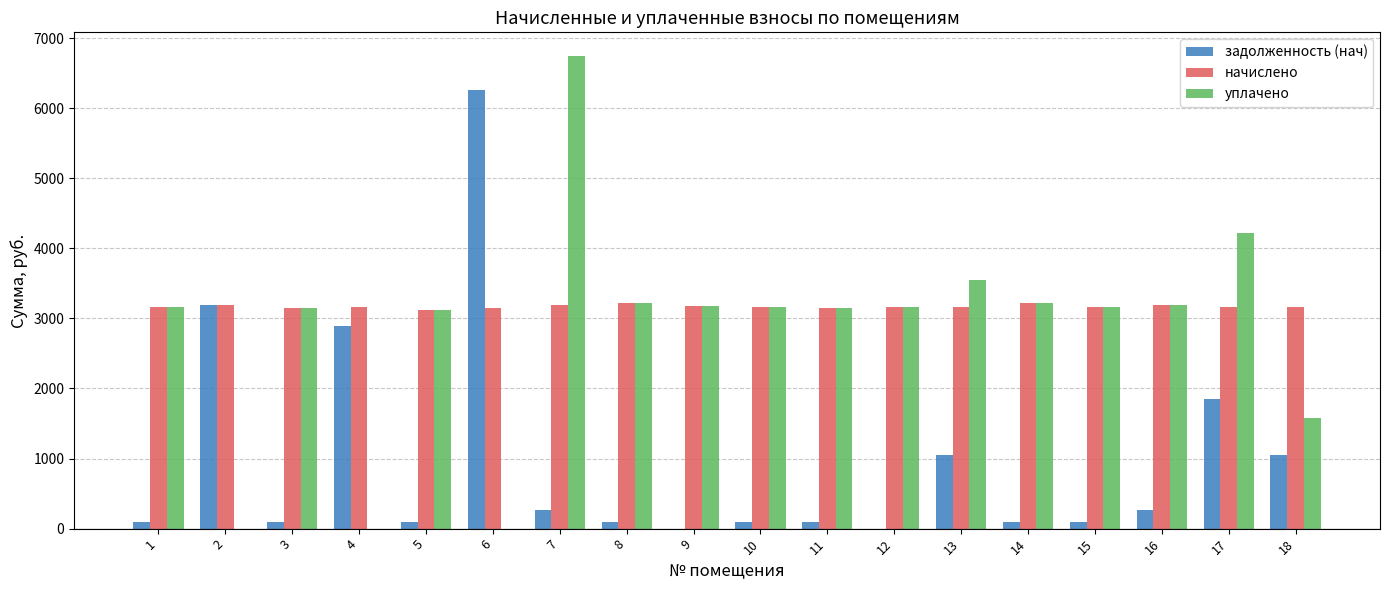

What is the difference between the задолженность (нач) values at 17 and 16?

1578.9